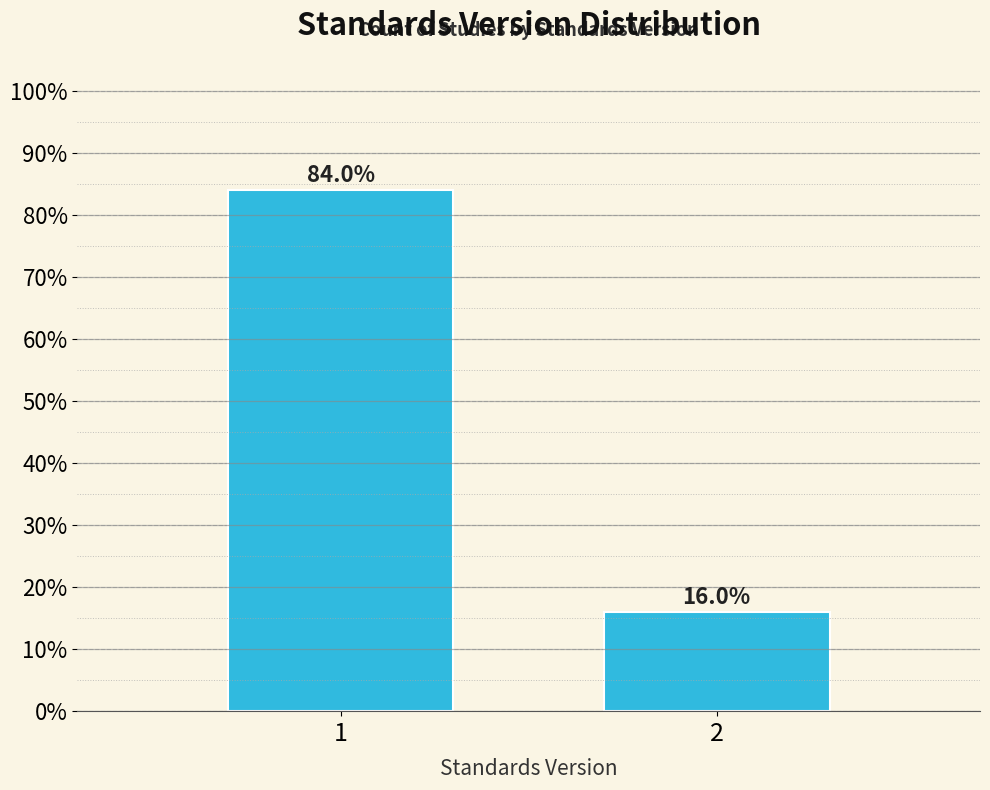

Reading left to right, what are all the values shown in this chart?

1=84.0	2=16.0